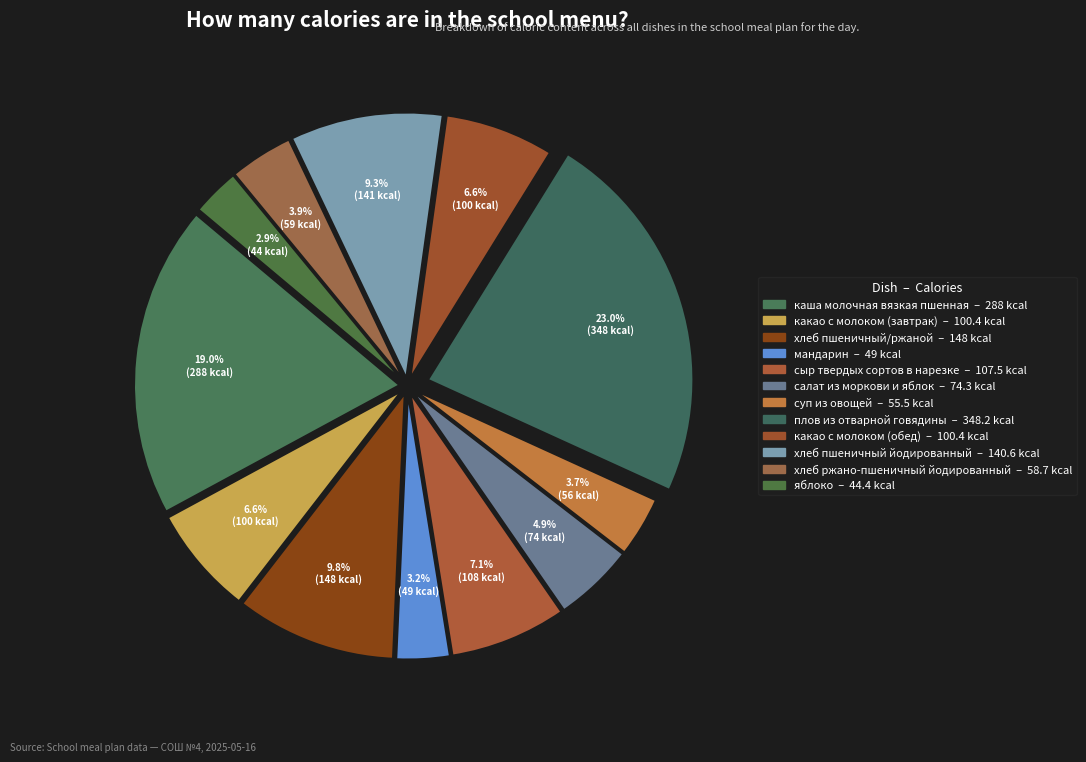

How many slices are in this pie chart?

12